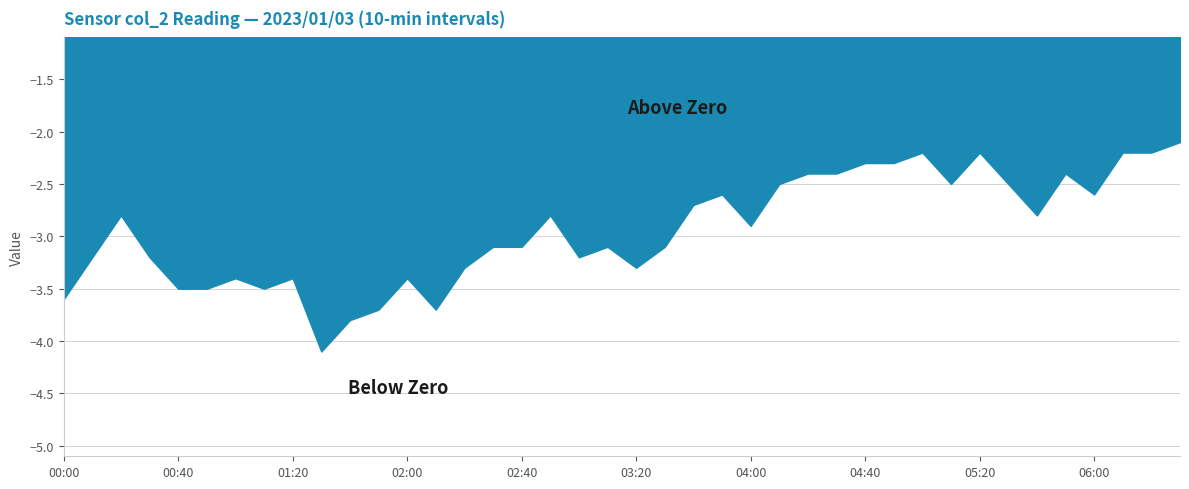

How many lines are shown in the chart?

1